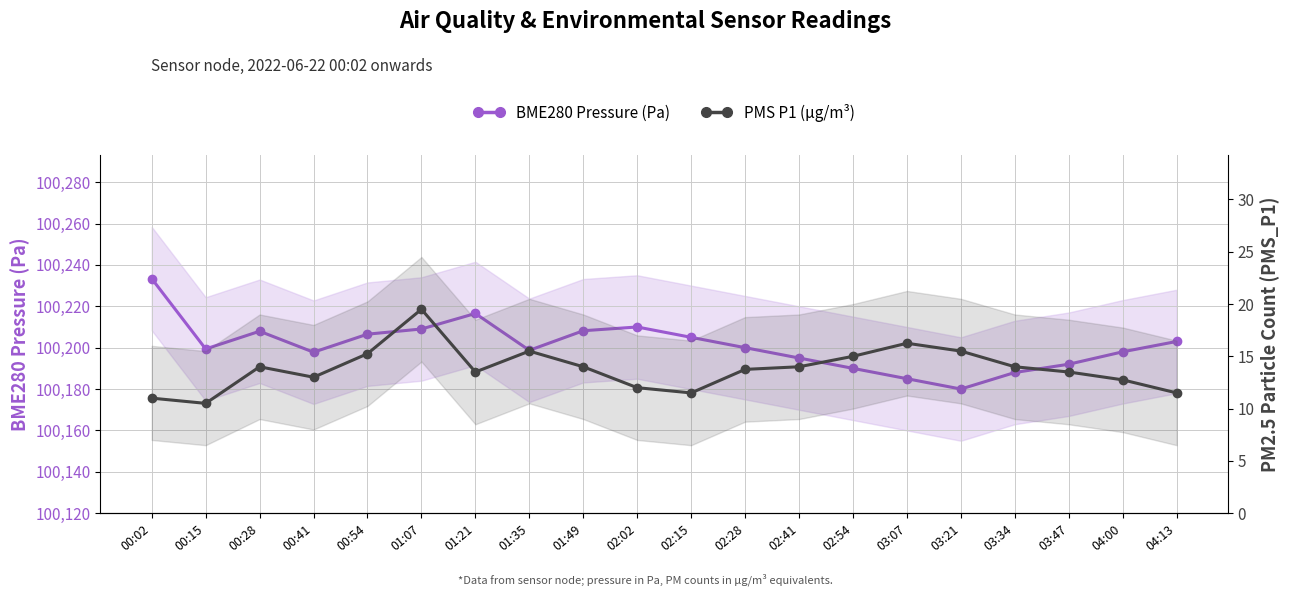

Reading right to left, extract all data points from this chart.

BME280 Pressure (Pa): 100203.0	100198.0	100192.0	100188.0	100180.0	100185.0	100190.0	100195.0	100200.0	100205.0	100210.0	100208.2	100198.7	100216.5	100209.0	100206.5	100197.8	100207.9	100199.4	100233.4
PMS P1 (µg/m³): 11.5	12.8	13.5	14.0	15.5	16.2	15.0	14.0	13.8	11.5	12.0	14.0	15.5	13.5	19.5	15.2	13.0	14.0	10.5	11.0